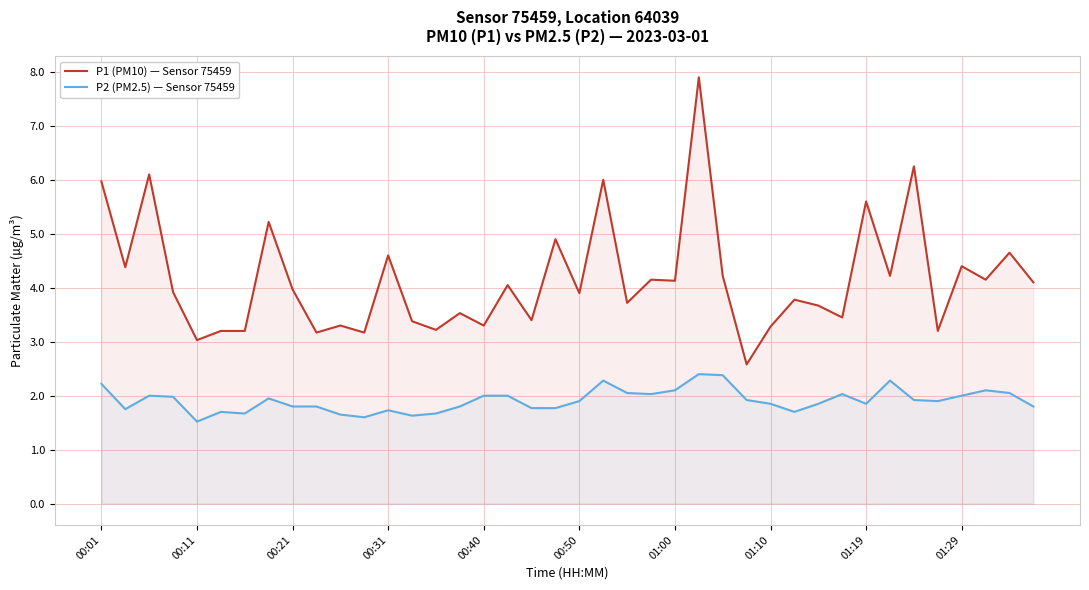

True or false: P1 (PM10) — Sensor 75459 and P2 (PM2.5) — Sensor 75459 intersect in this chart.

False